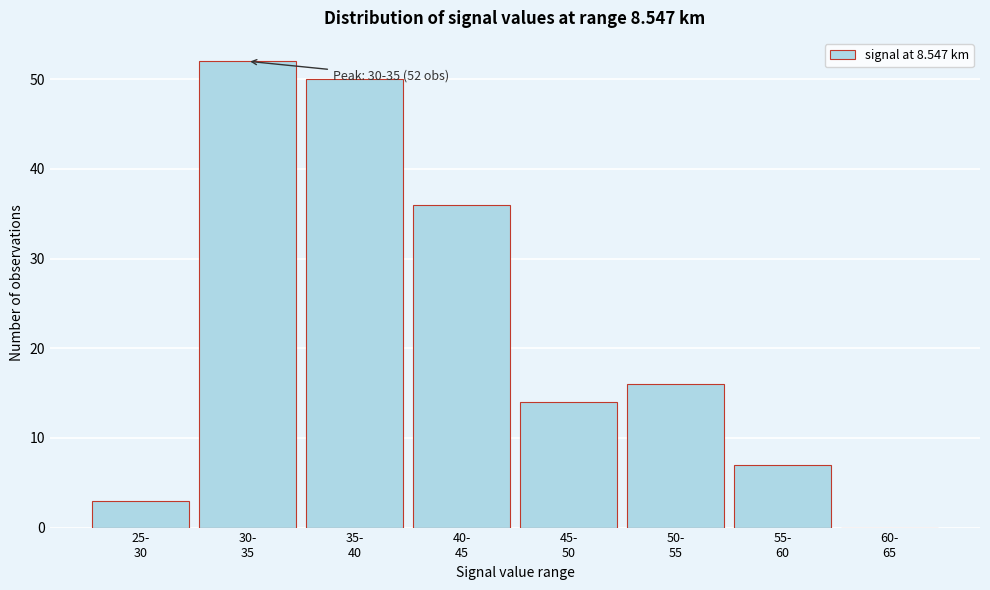

What is the maximum value shown in the chart?

52